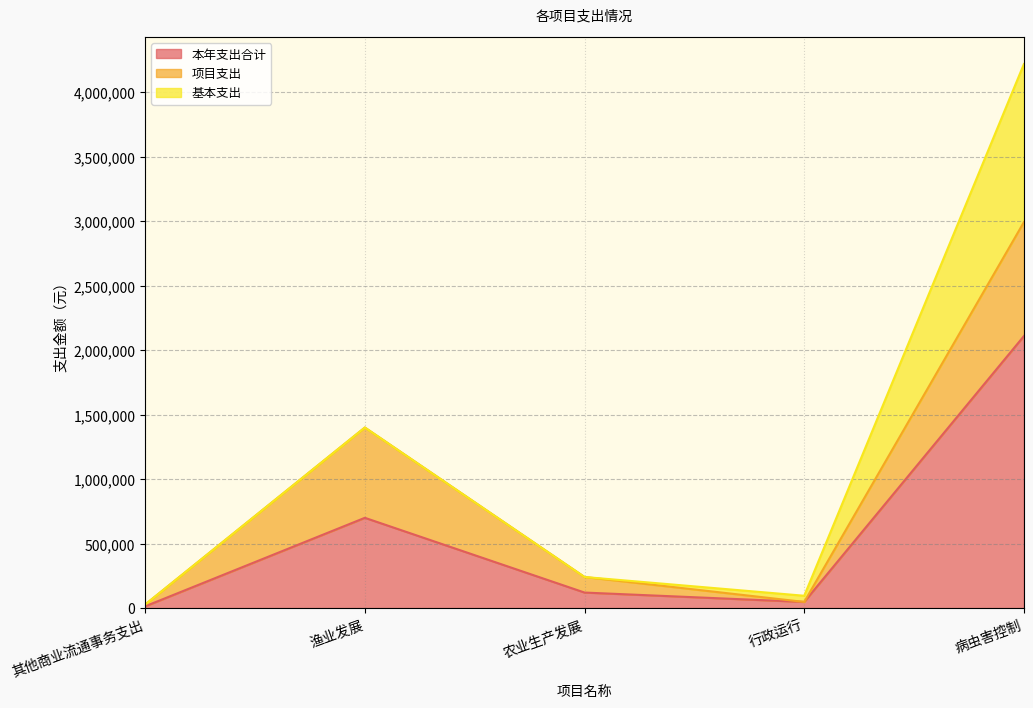

How many times do 项目支出 and 基本支出 cross each other?

1